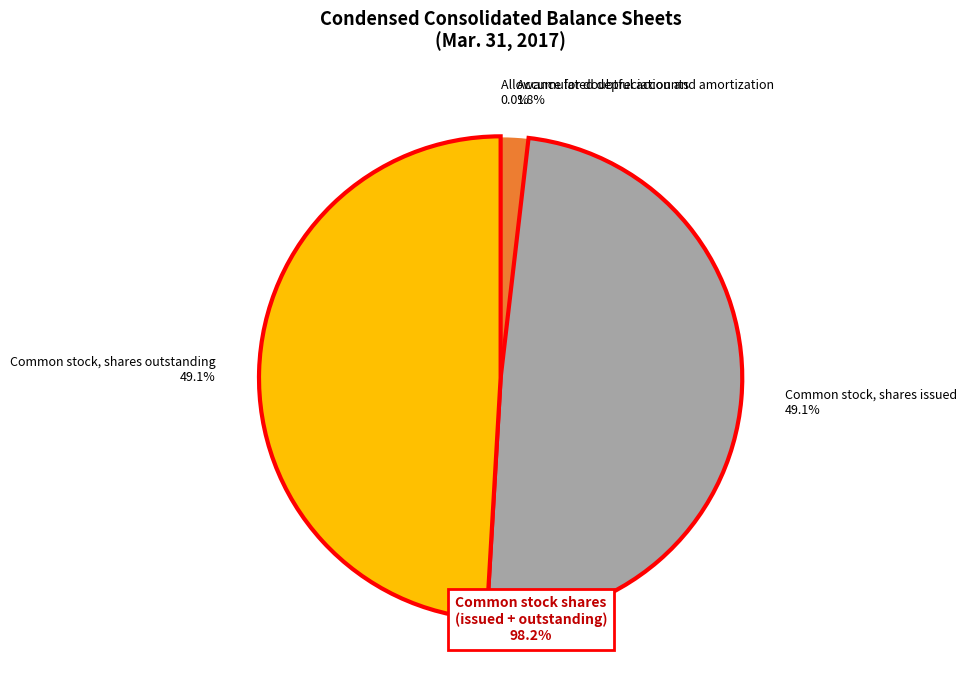

Is there any slice that represents more than half of the pie?

No